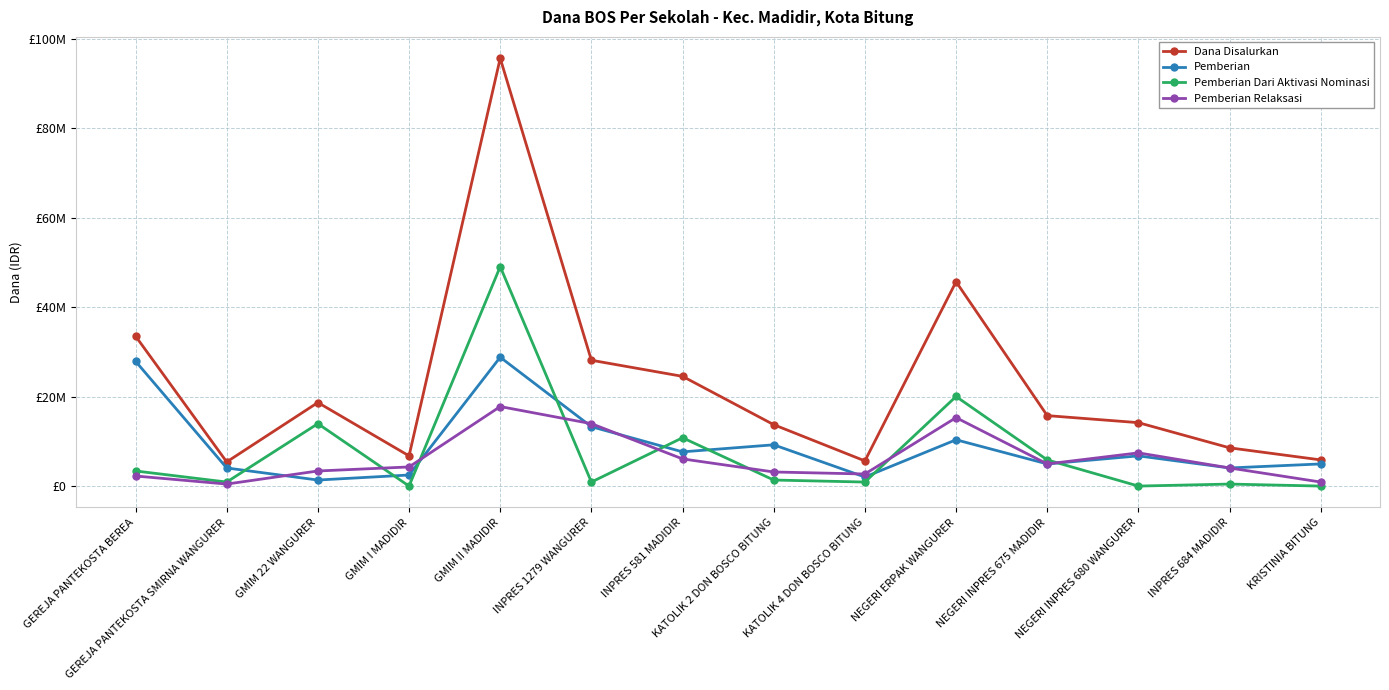

What are all the series names shown in the legend?

Dana Disalurkan, Pemberian, Pemberian Dari Aktivasi Nominasi, Pemberian Relaksasi